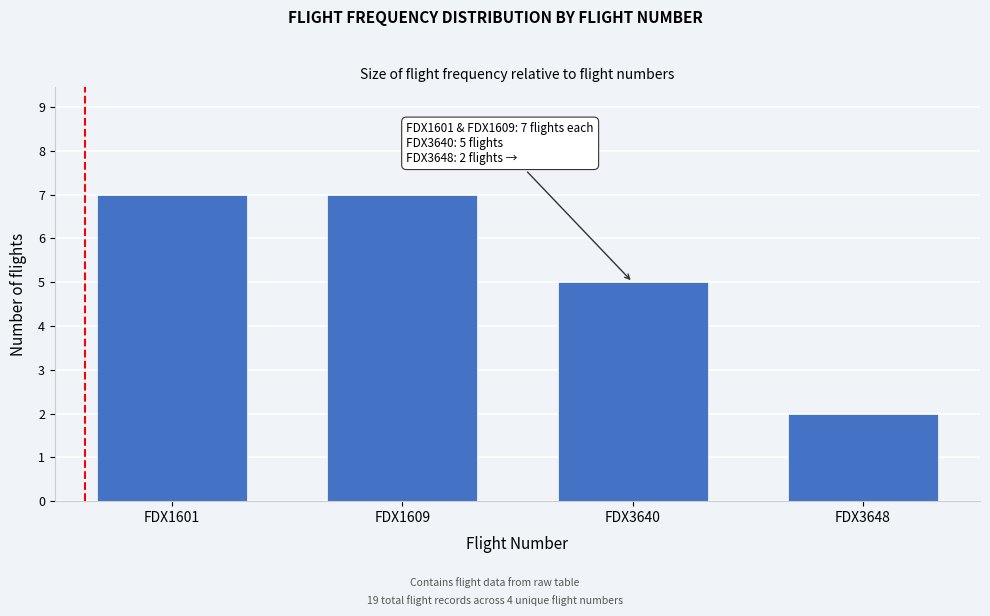

Reading left to right, list all the values displayed in this chart.

FDX1601=7	FDX1609=7	FDX3640=5	FDX3648=2